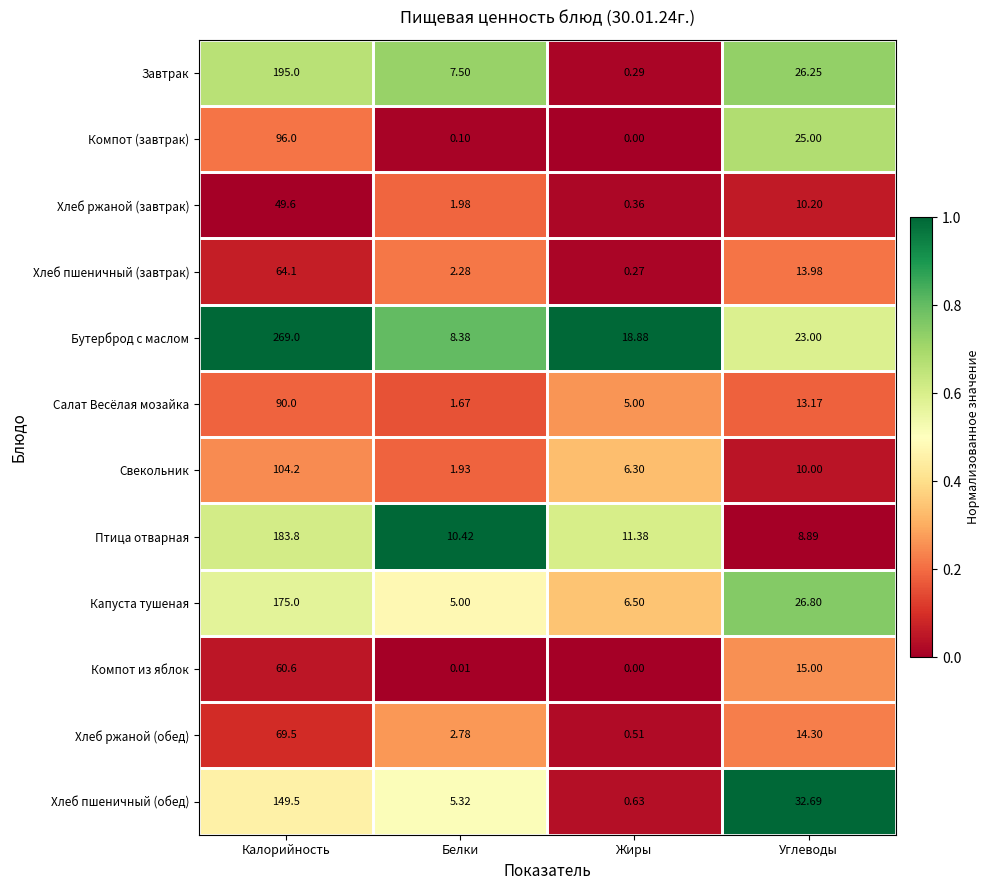

At which label does Капуста тушеная reach its peak?

Калорийность